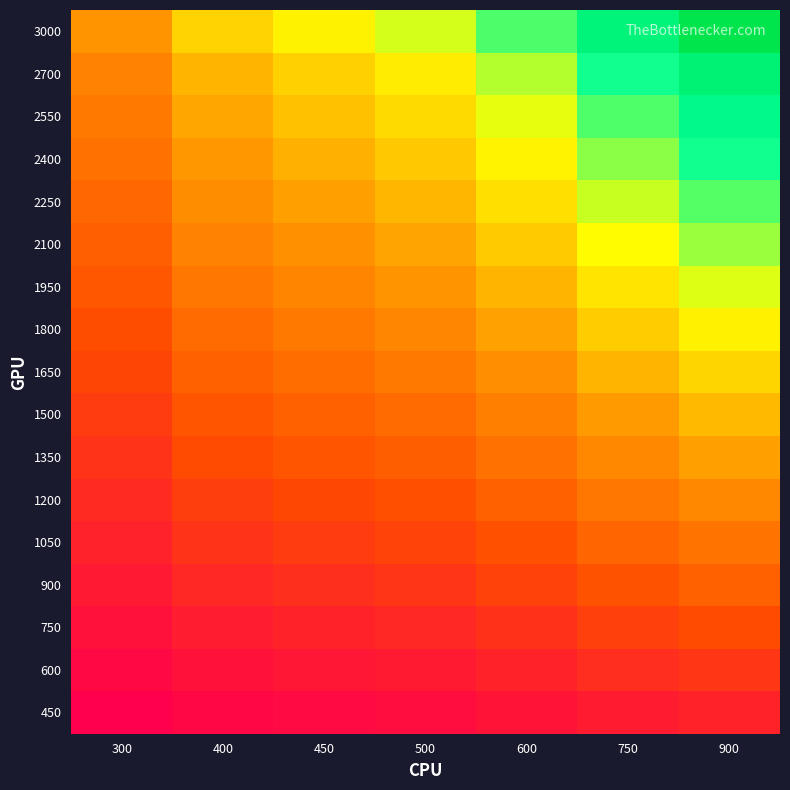

What is the total value across all series at 900?

99038